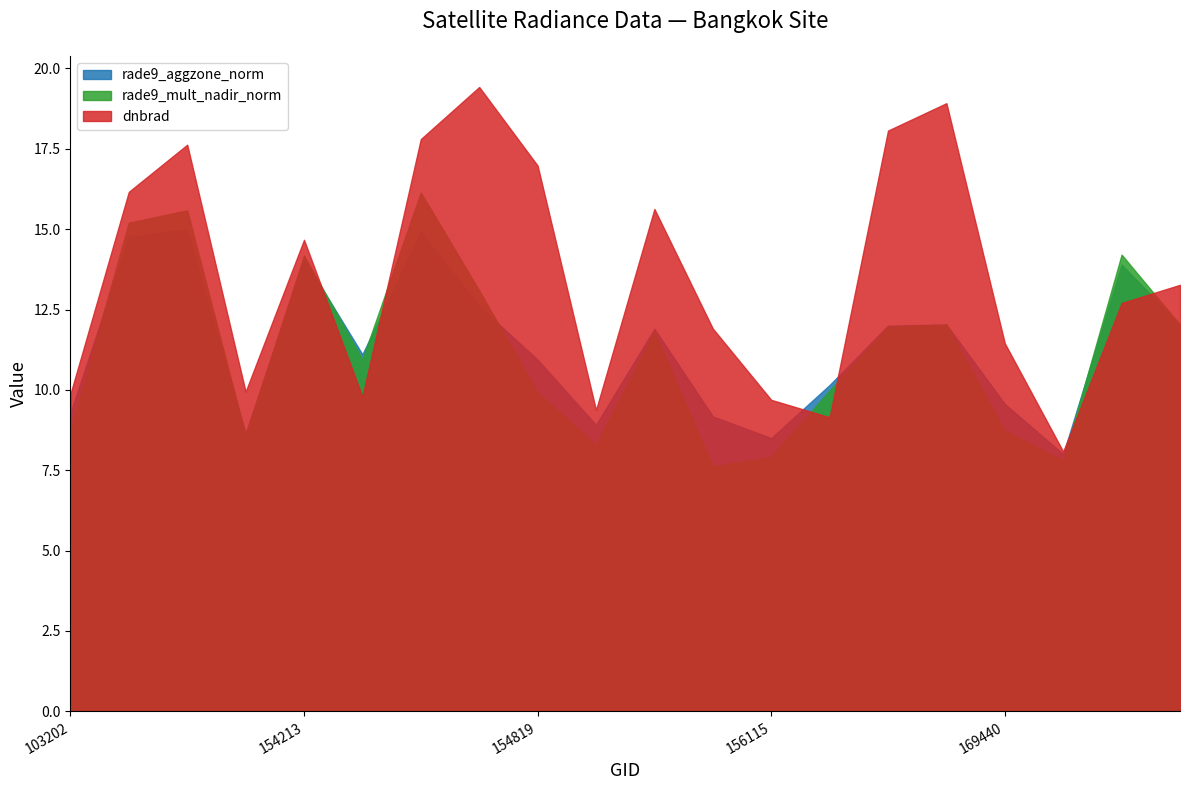

Does the chart display data point markers on the line(s)?

No